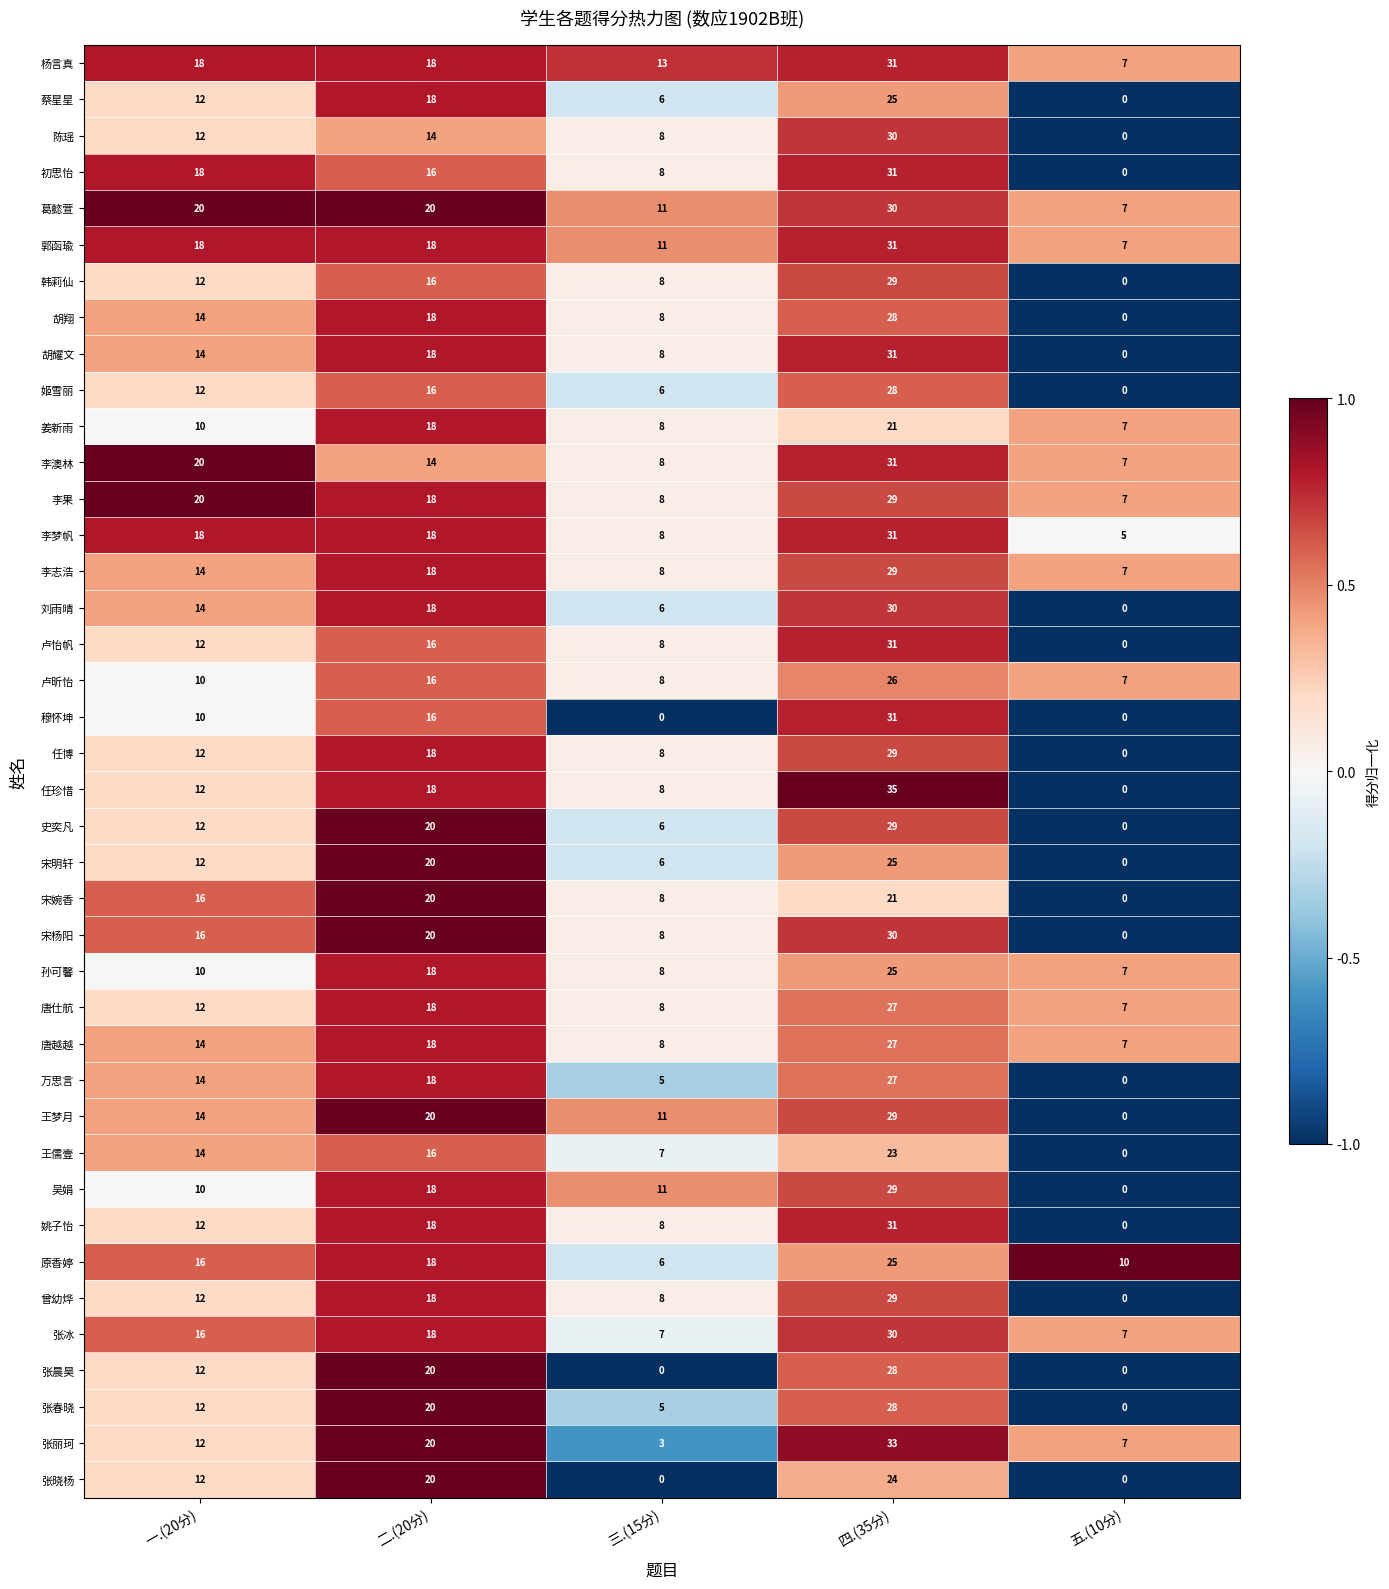

How many categories are shown in the chart?

5